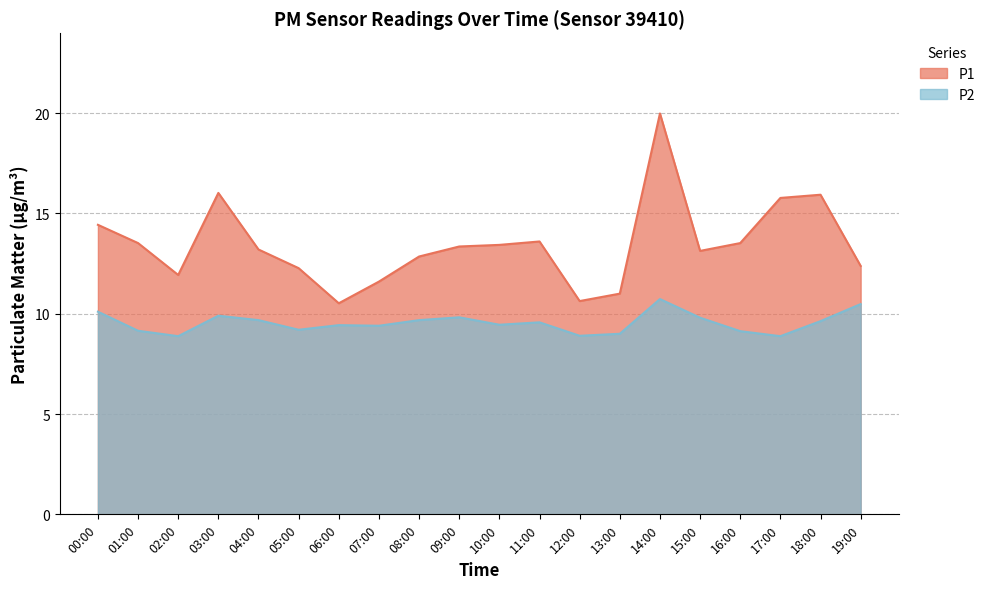

Count the number of categories in the chart.

20